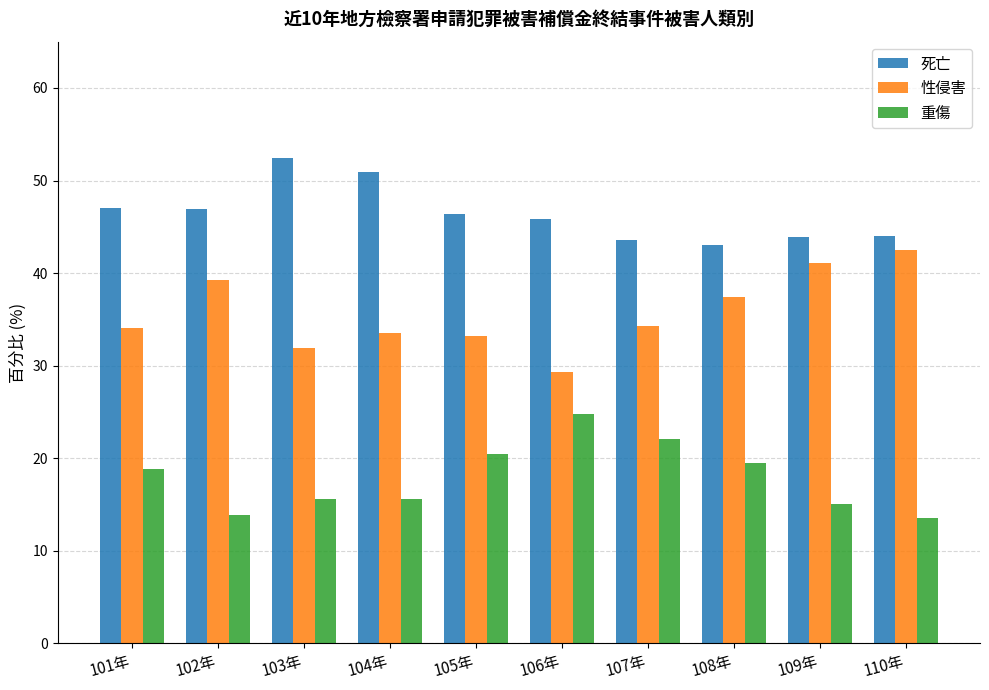

How many data points in 重傷 are less than 18?

5